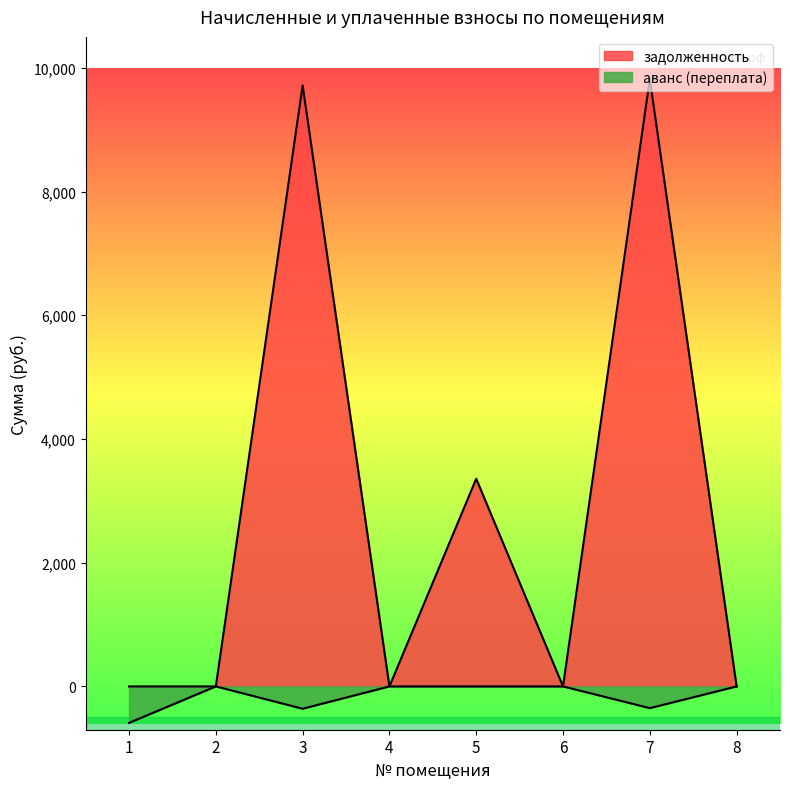

What is the sum of the задолженность values at 2 and 3?

9715.2